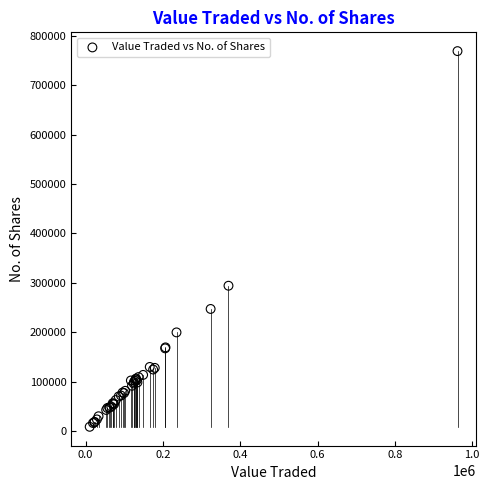

What Y value in the scatter plot is closest to 388787?

294023